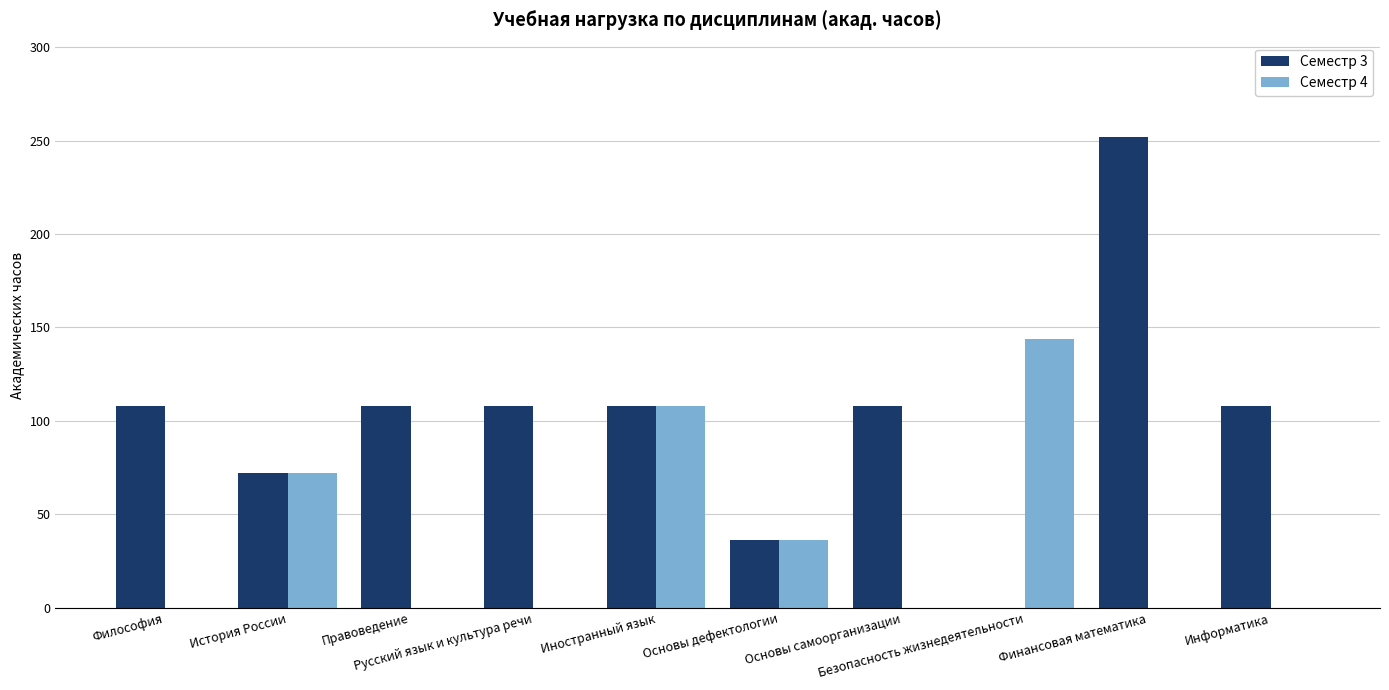

What is the sum of all Семестр 4 values?

360